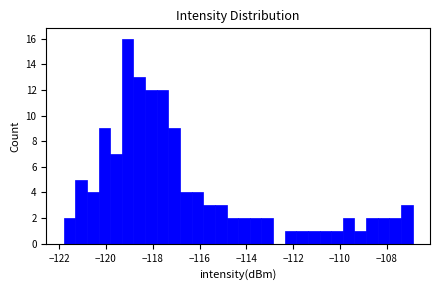

Around what value on the x-axis is the tallest bar? Give the approximate position of its centre, as read against the axis.

-119.0